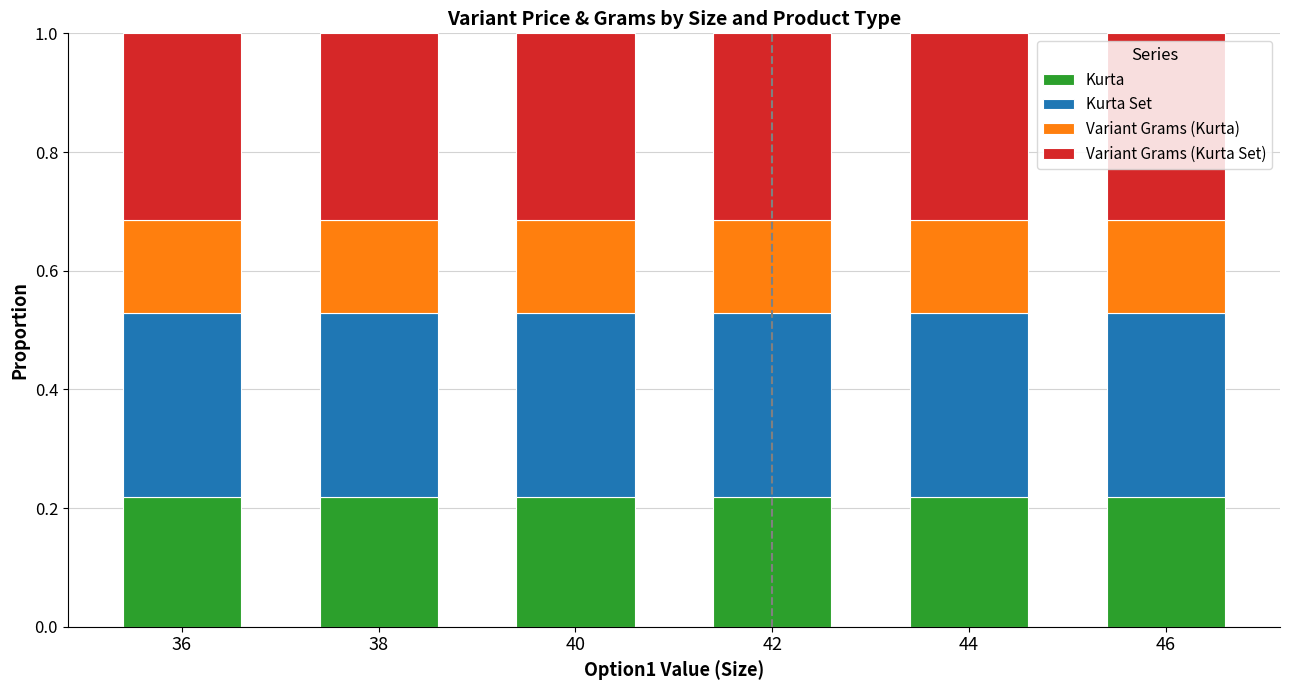

True or false: Kurta has a value of 0.1 at 42.

False